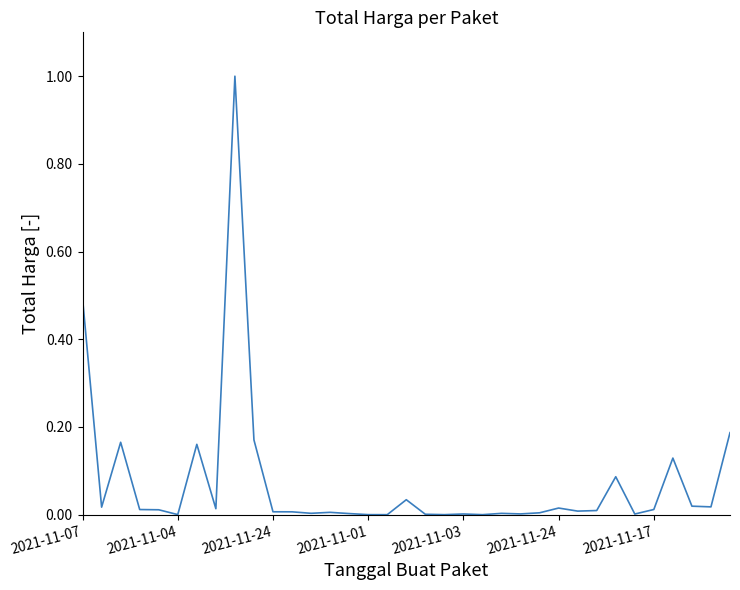

What is the difference between the maximum and minimum values?

1.0